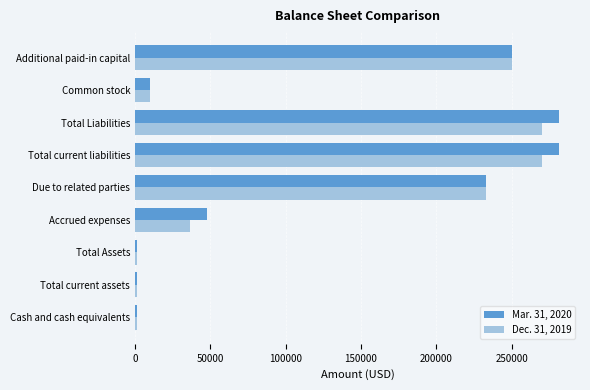

What is the difference between the maximum and minimum values in the Dec. 31, 2019 series?

268536